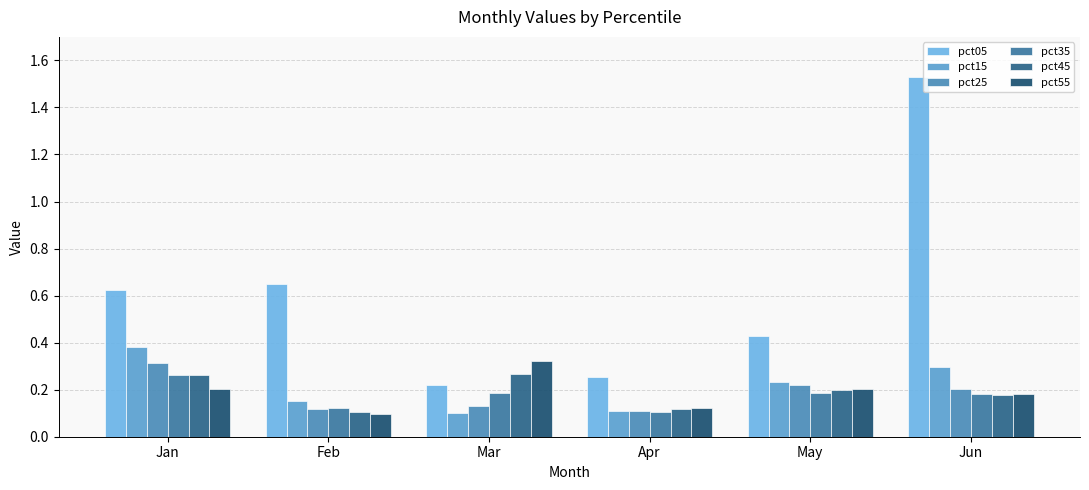

What is the total value across all series at Feb?

1.2